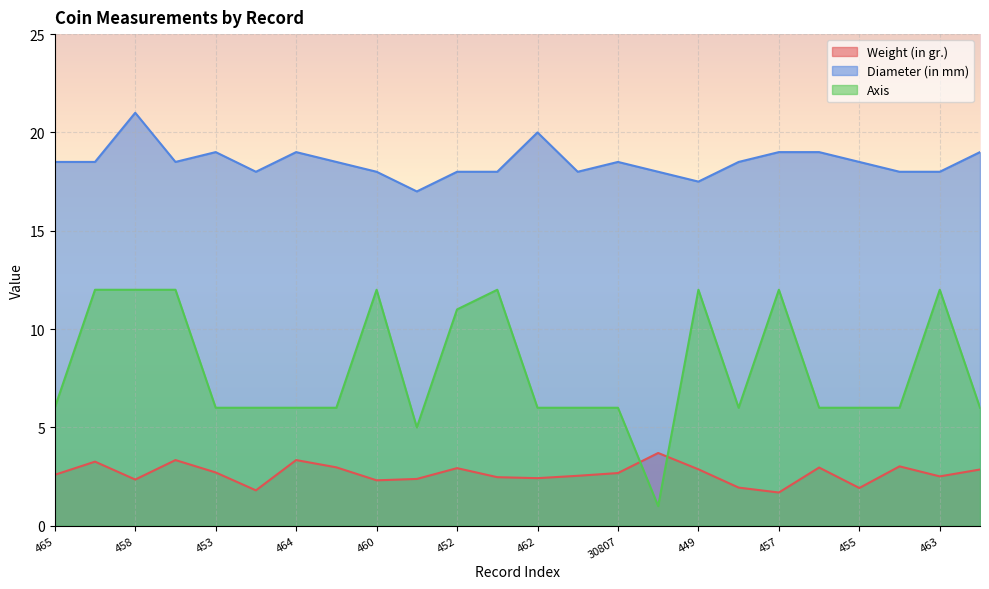

List the series in order of their overall mean, lowest first.

Weight (in gr.), Axis, Diameter (in mm)